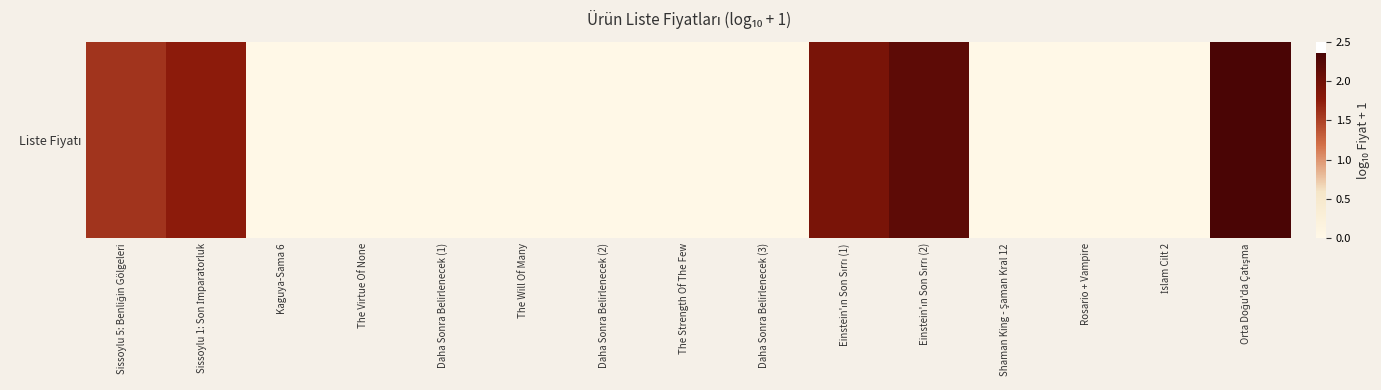

Which category has the highest value across all series?

Orta Doğu'da Çatışma